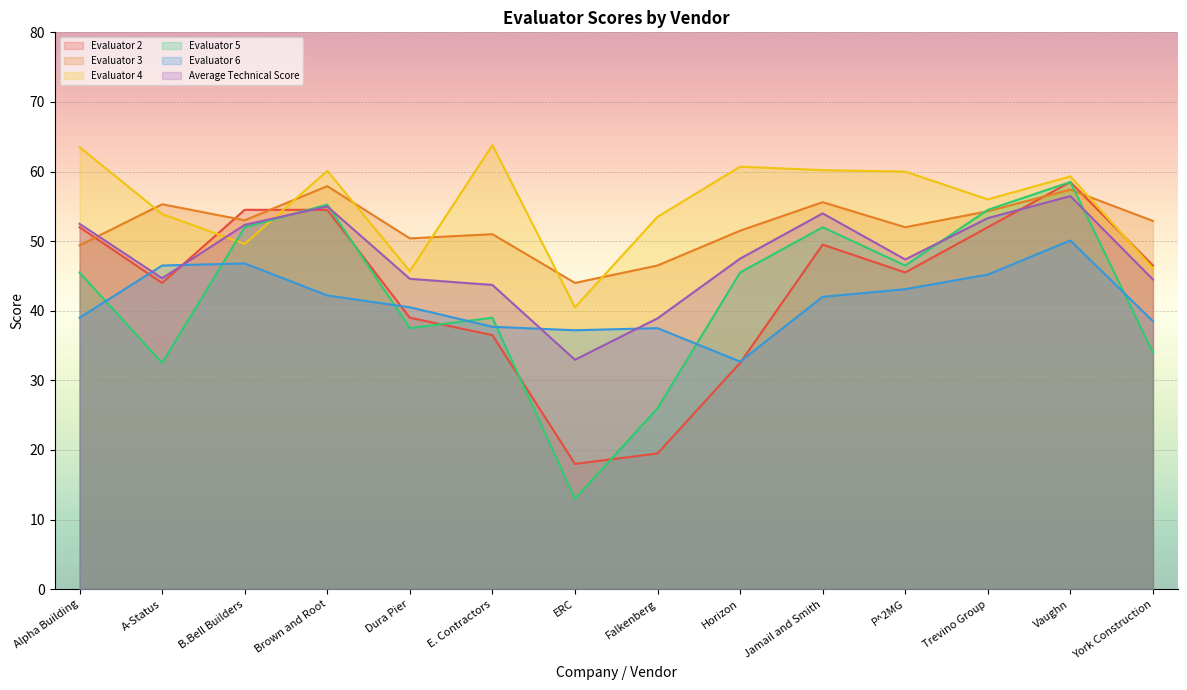

What is the value of the Evaluator 5 point at the 10th from the left?

52.0